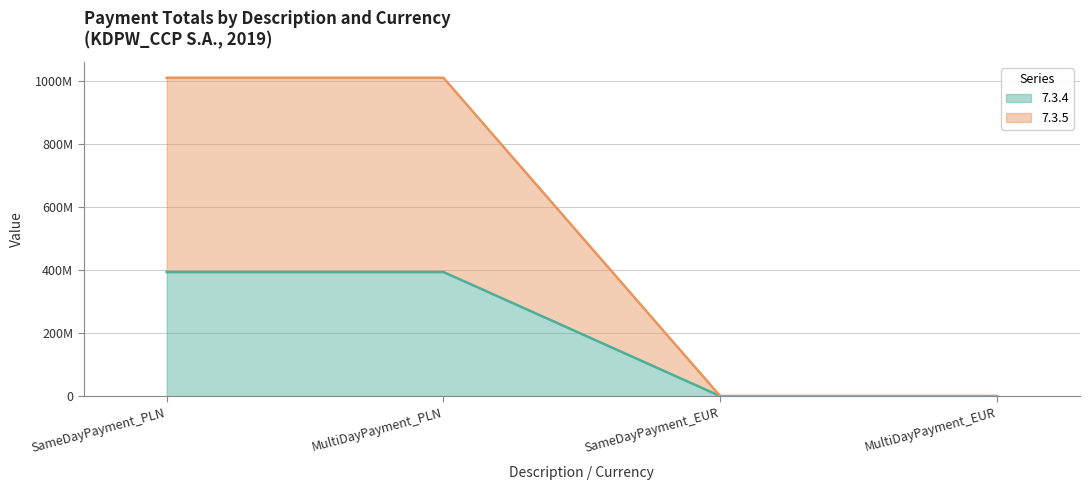

Does the chart have visible grid lines?

Yes